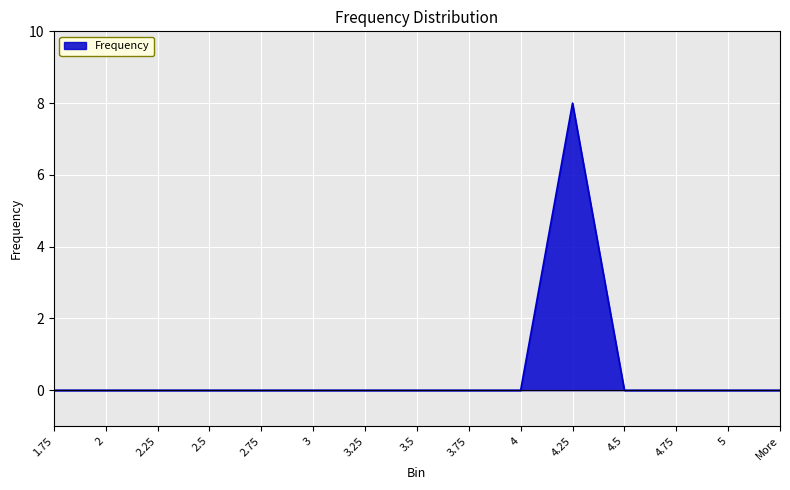

What is the change in value from 3 to 4.25?

+8